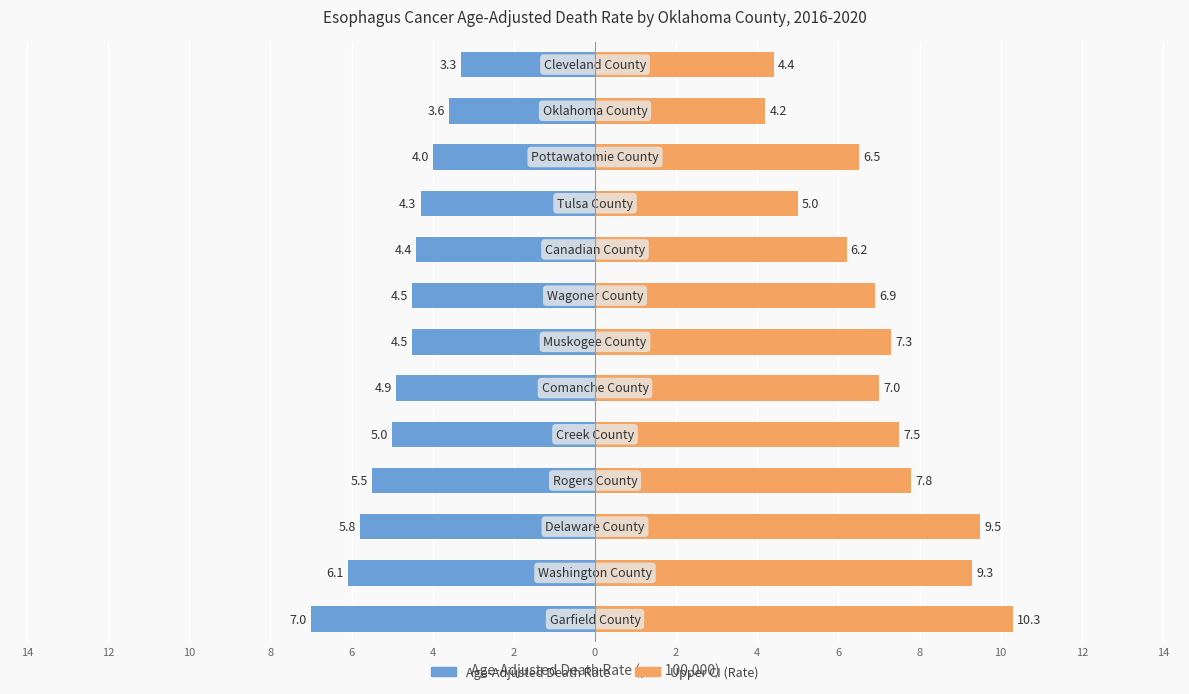

Which series changed the most between 12 and 6?

Upper CI (Rate)